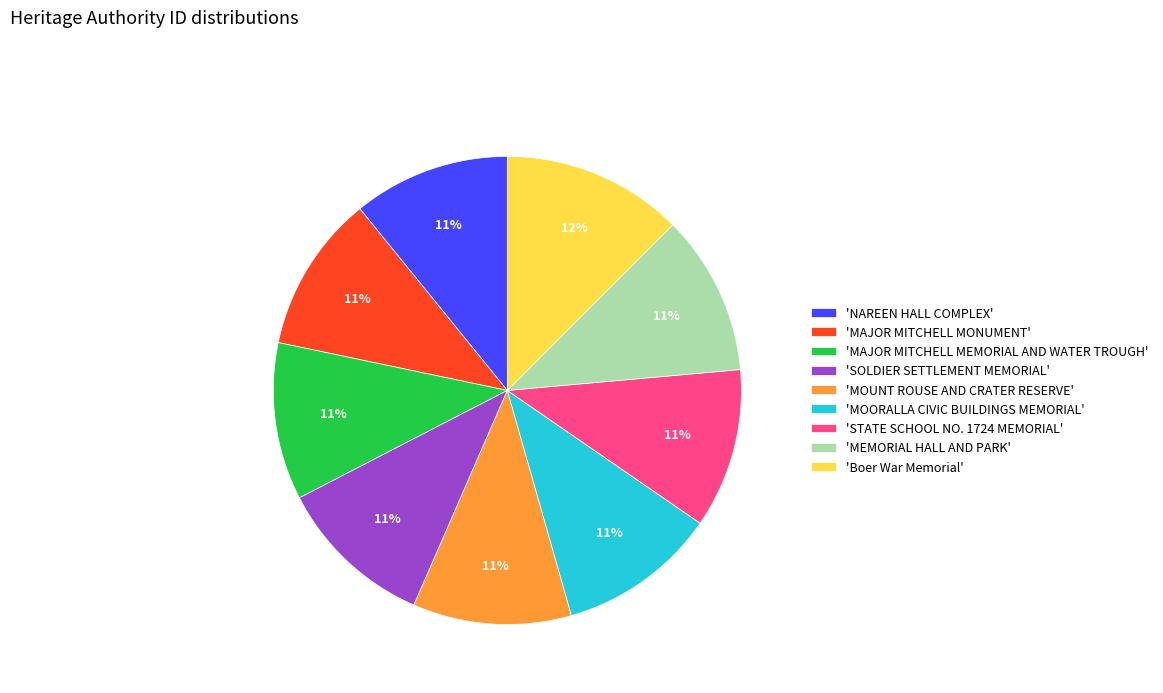

What is the ratio of the value at 'NAREEN HALL COMPLEX' to the value at 'MAJOR MITCHELL MEMORIAL AND WATER TROUGH'?

1.0